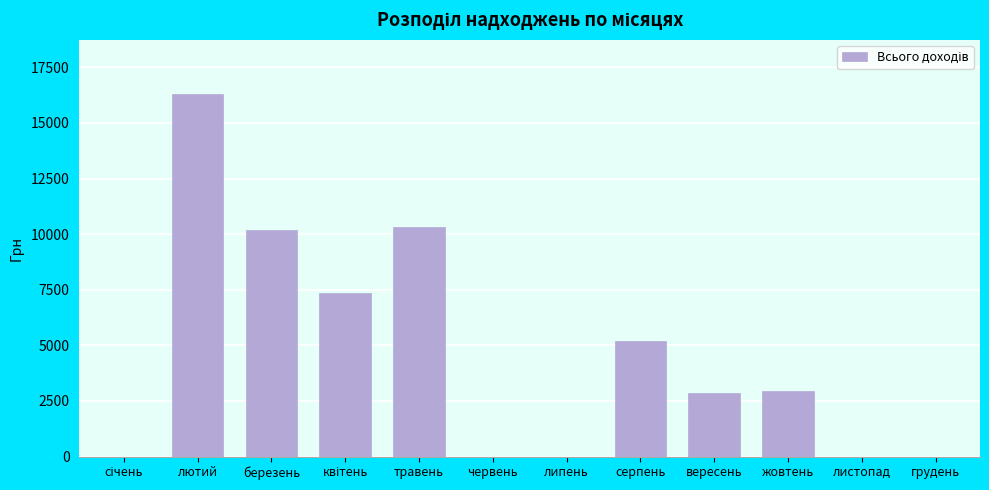

What is the change in value from лютий to серпень?

-11098.6